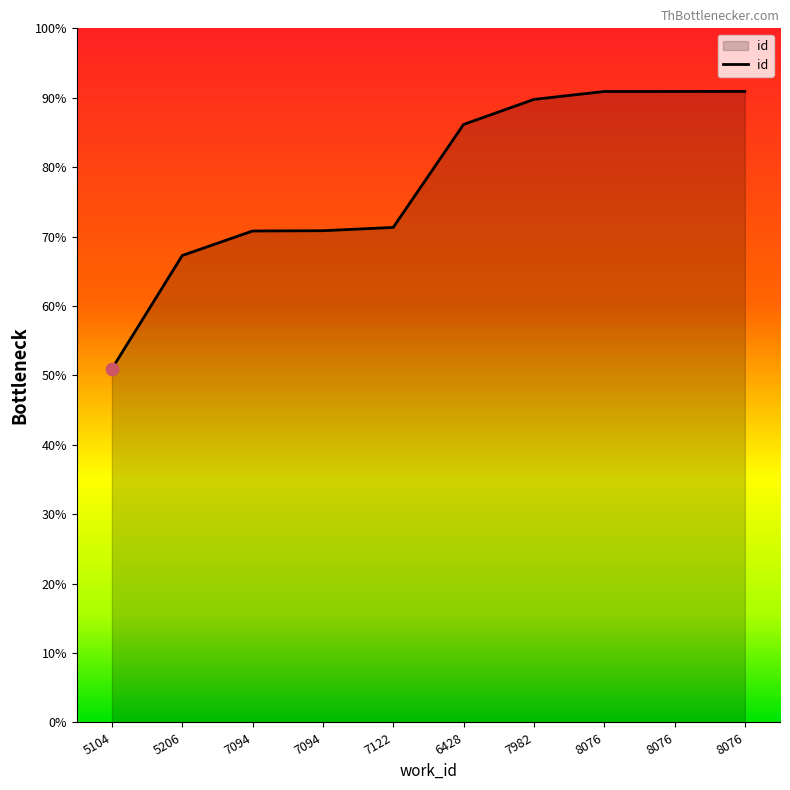

Does the chart have visible grid lines?

No